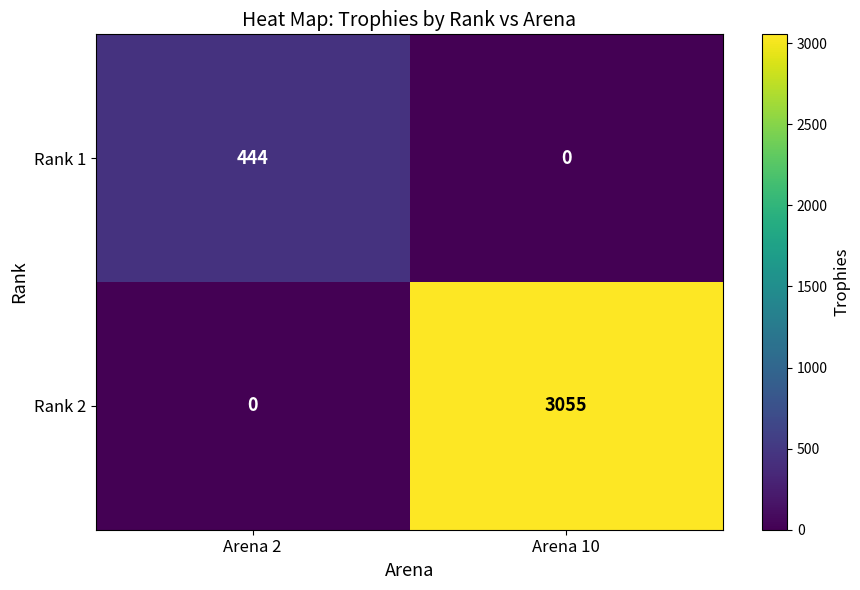

Between Arena 2 and Arena 10, which series saw the biggest shift?

Rank 2